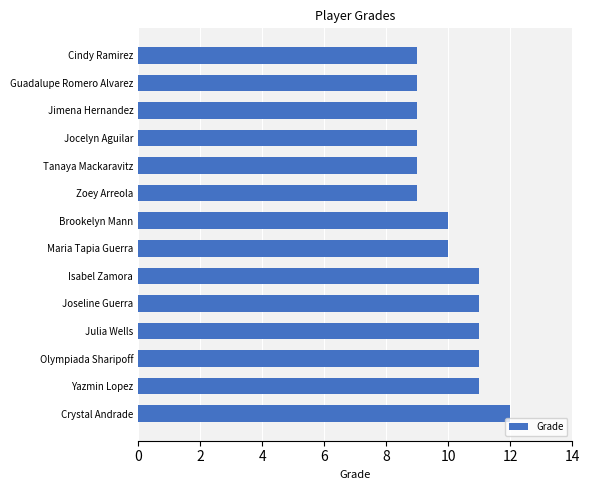

What is the ratio of the value at Cindy Ramirez to the value at Maria Tapia Guerra?

0.9